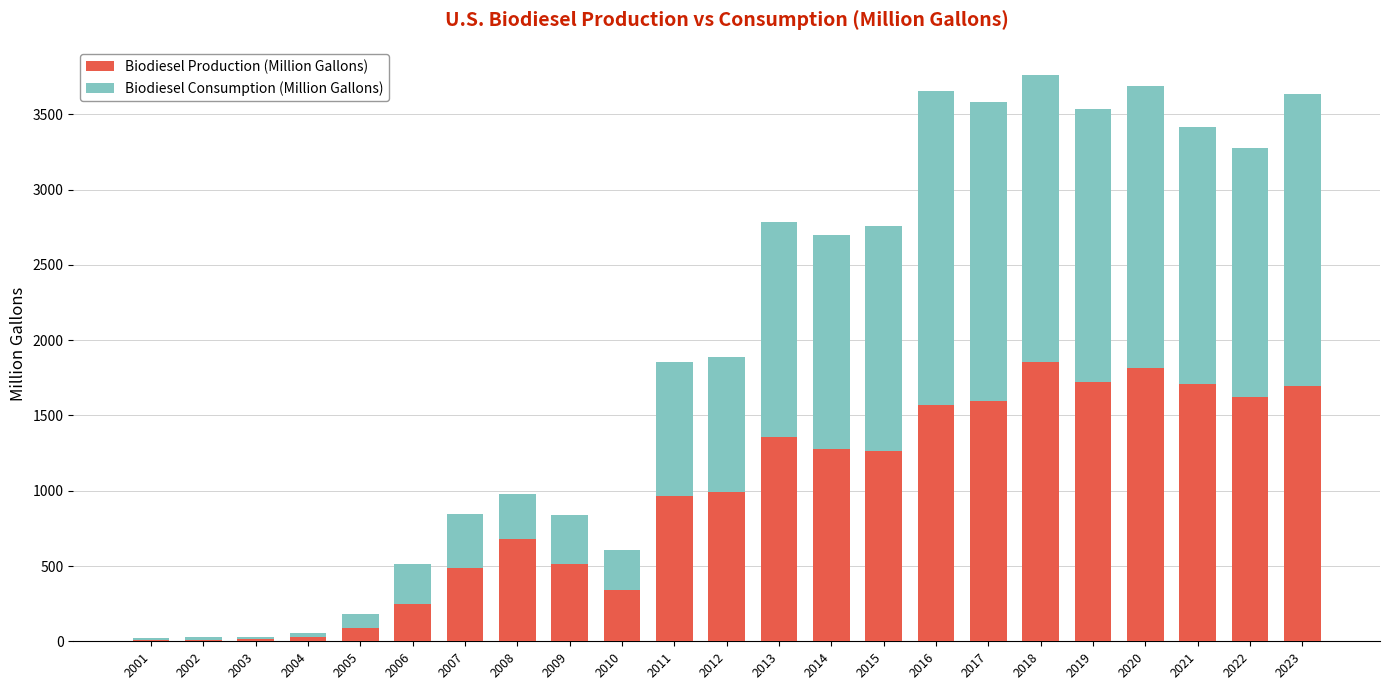

What is the total value across all series at 2023?

3637.9